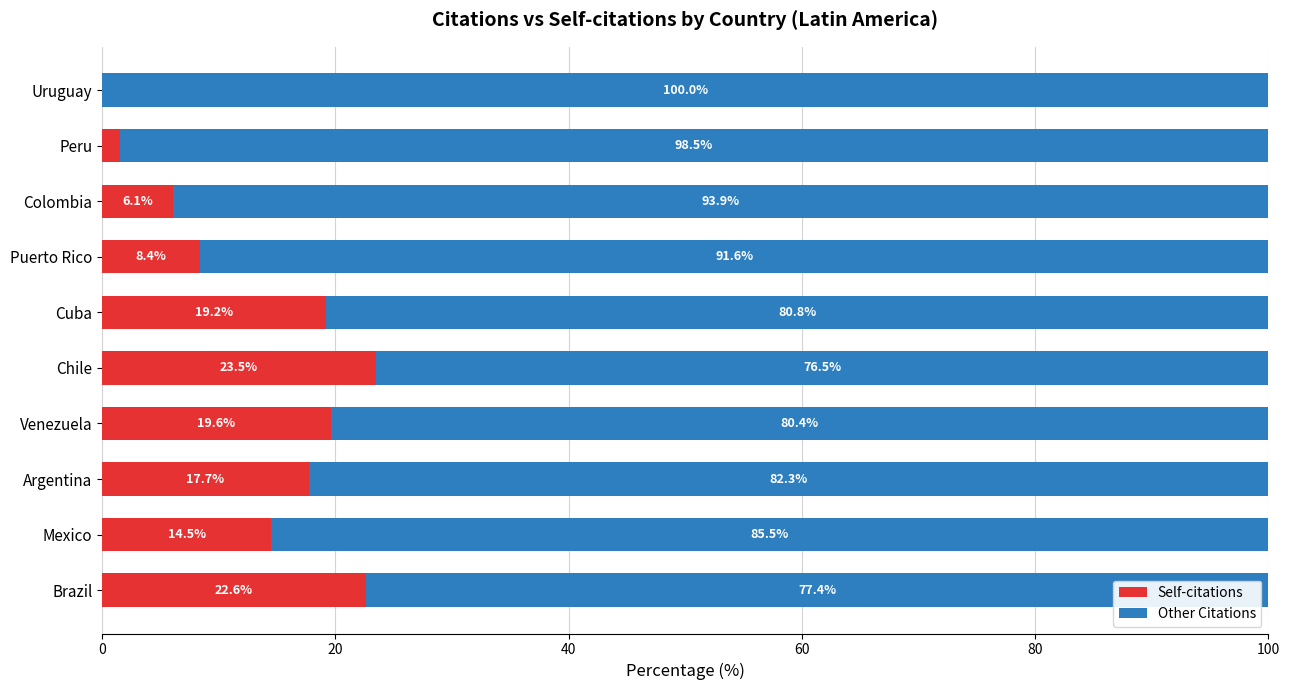

What is the maximum value for Self-citations?

23.5